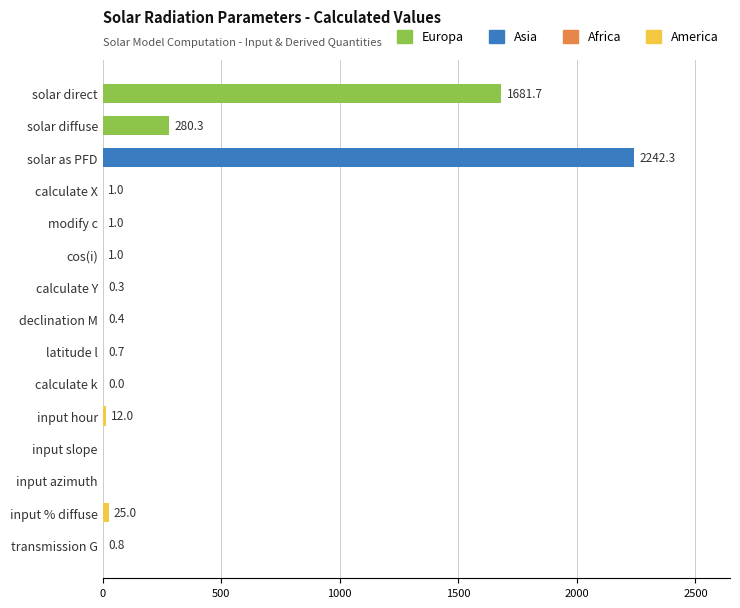

Where is the data nearest to the value 1121?

solar direct